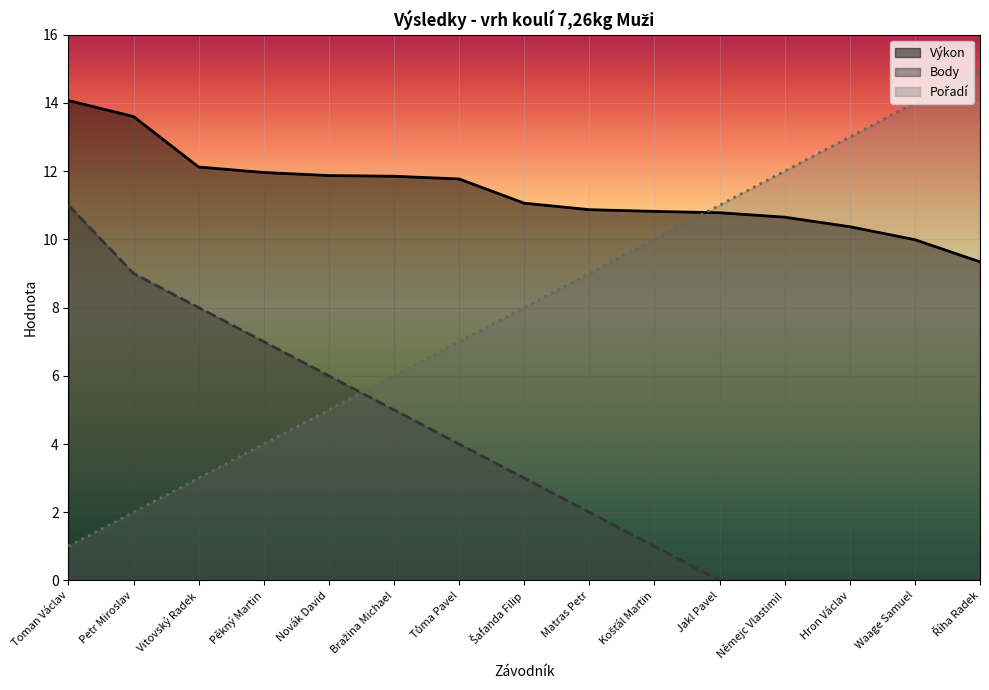

What is the label of the 9th point from the right?

Tůma Pavel